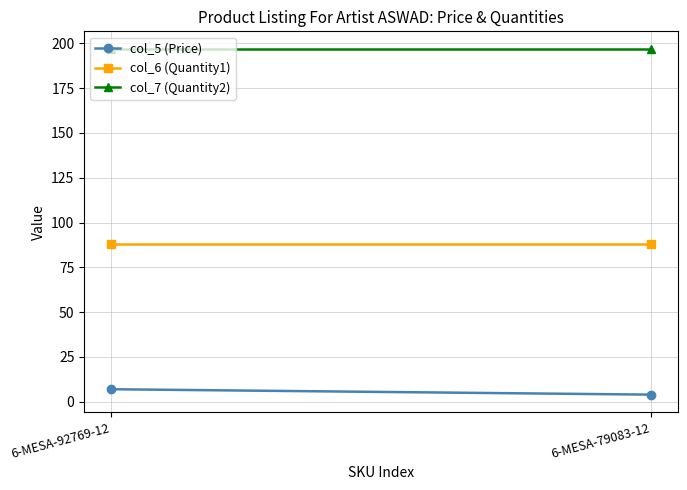

Is it true that col_7 (Quantity2) equals 197.0 at 6-MESA-92769-12?

True